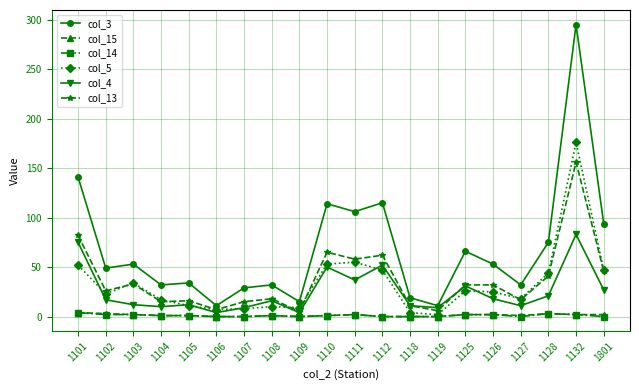

After their last crossing, which series has the higher values: col_5 or col_4?

col_5